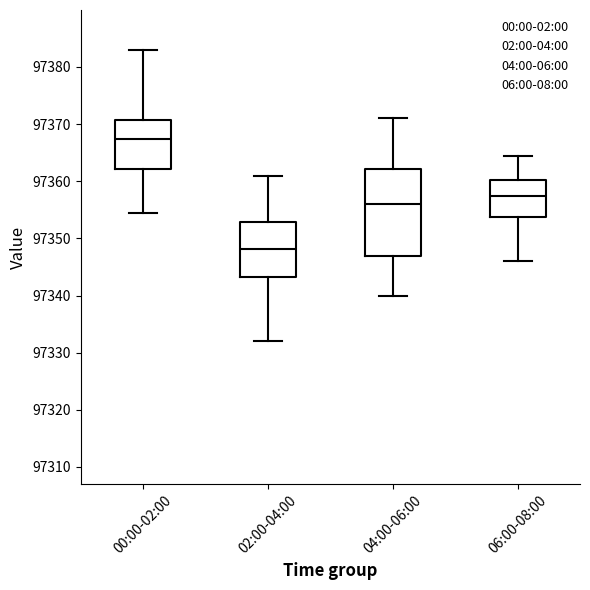

Reading left to right, read every box against the y-axis: the position of its median line, the range the box covers, and the ends of its whiskers. The values are not printed on the chart, so give them approximately, as read against the axis.

00:00-02:00: median 97367, box 97362 to 97371, whiskers 97355 to 97383
02:00-04:00: median 97348, box 97343 to 97353, whiskers 97332 to 97361
04:00-06:00: median 97356, box 97347 to 97362, whiskers 97340 to 97371
06:00-08:00: median 97357, box 97354 to 97360, whiskers 97346 to 97365